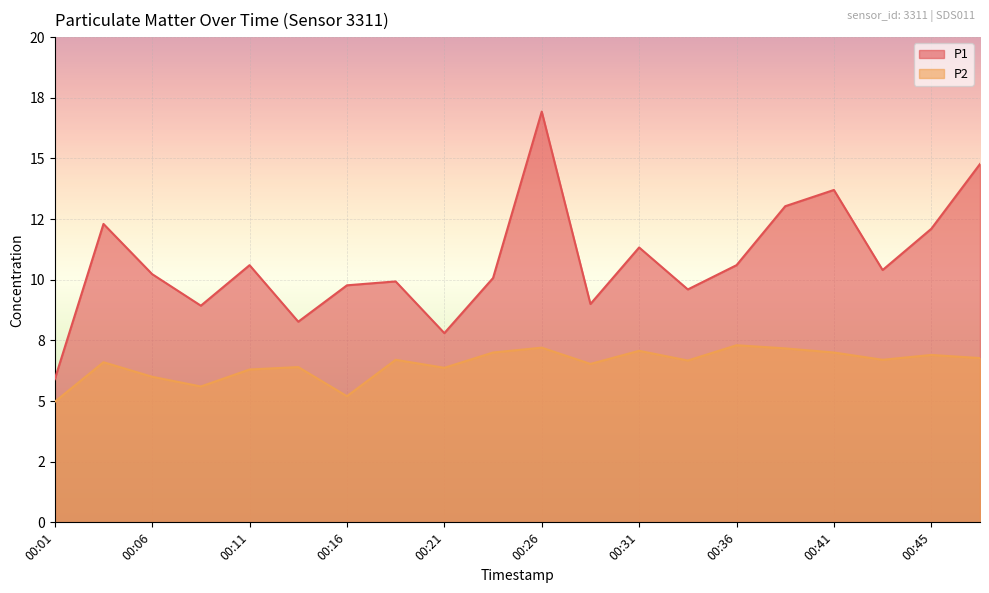

List the labels in order of P2 value, largest first.

00:36, 00:26, 00:38, 00:31, 00:23, 00:41, 00:45, 00:48, 00:18, 00:43, 00:33, 00:03, 00:28, 00:13, 00:21, 00:11, 00:06, 00:08, 00:16, 00:01